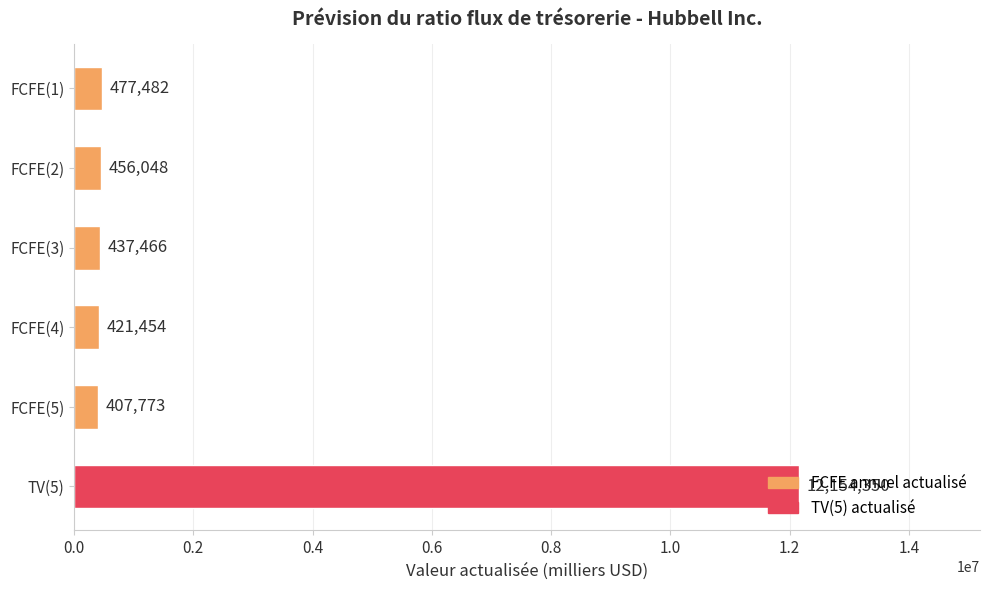

List the labels in order of value, smallest first.

FCFE(5), FCFE(4), FCFE(3), FCFE(2), FCFE(1), TV(5)